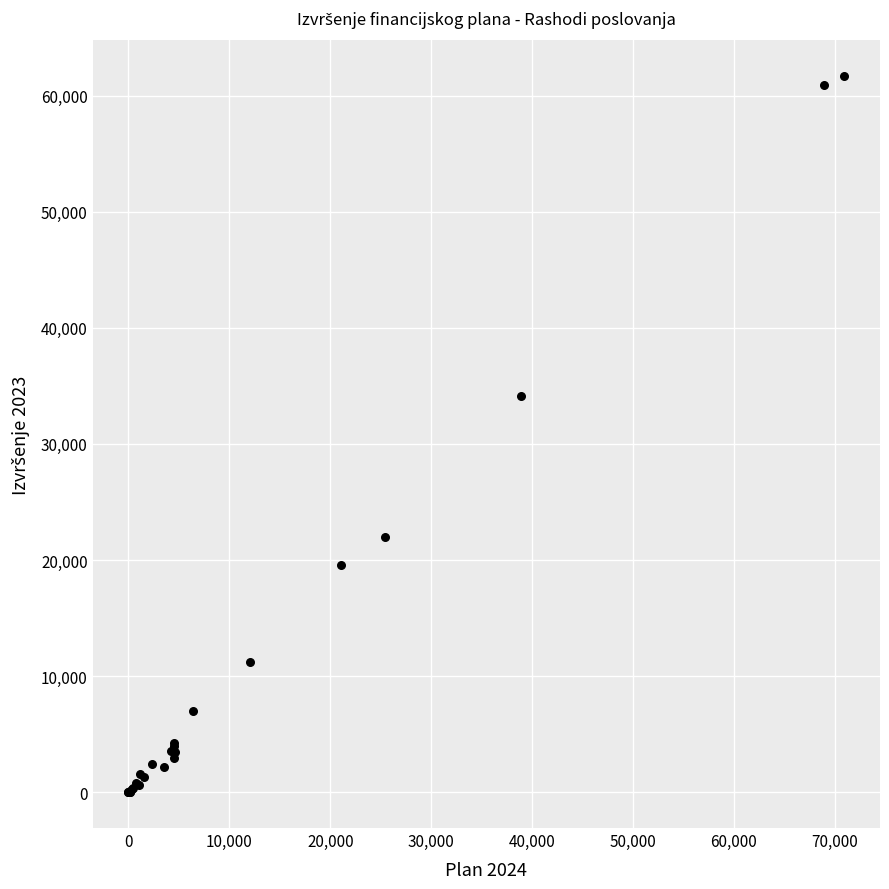

What Y value in the scatter plot is closest to 30832?

34155.7